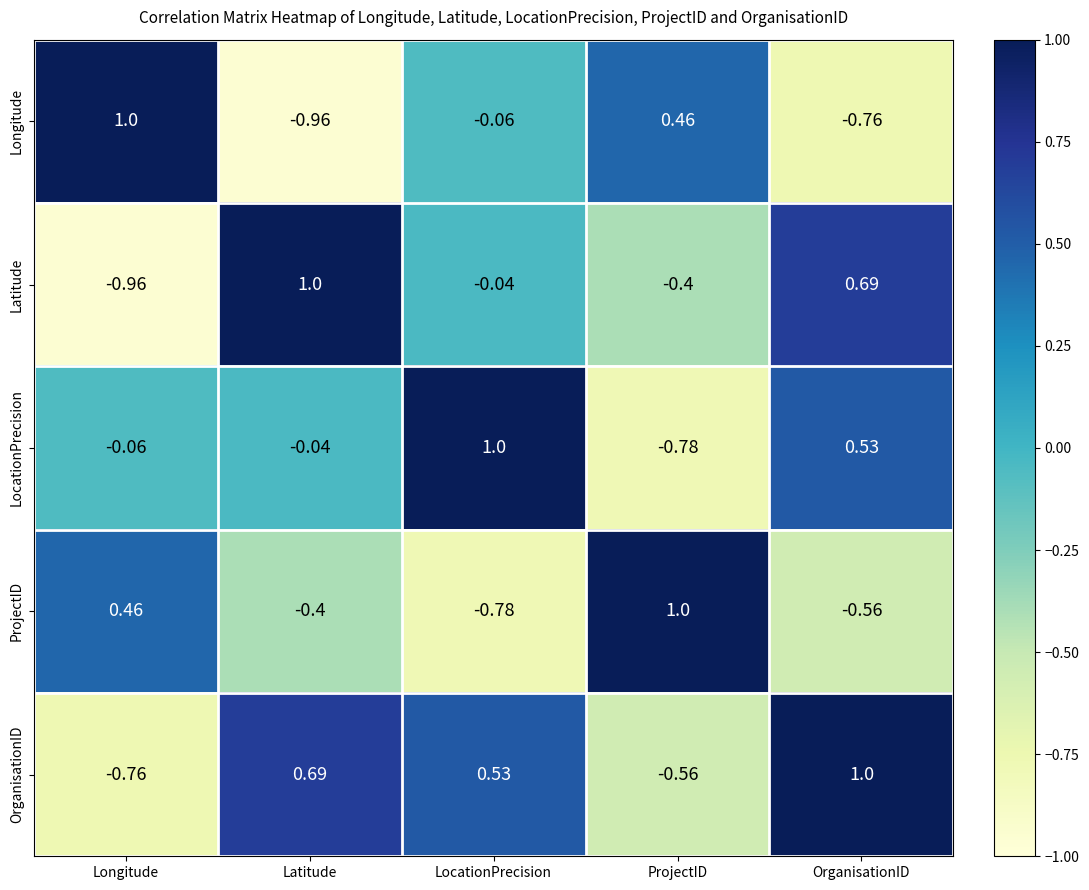

At which label does LocationPrecision first exceed 0?

LocationPrecision